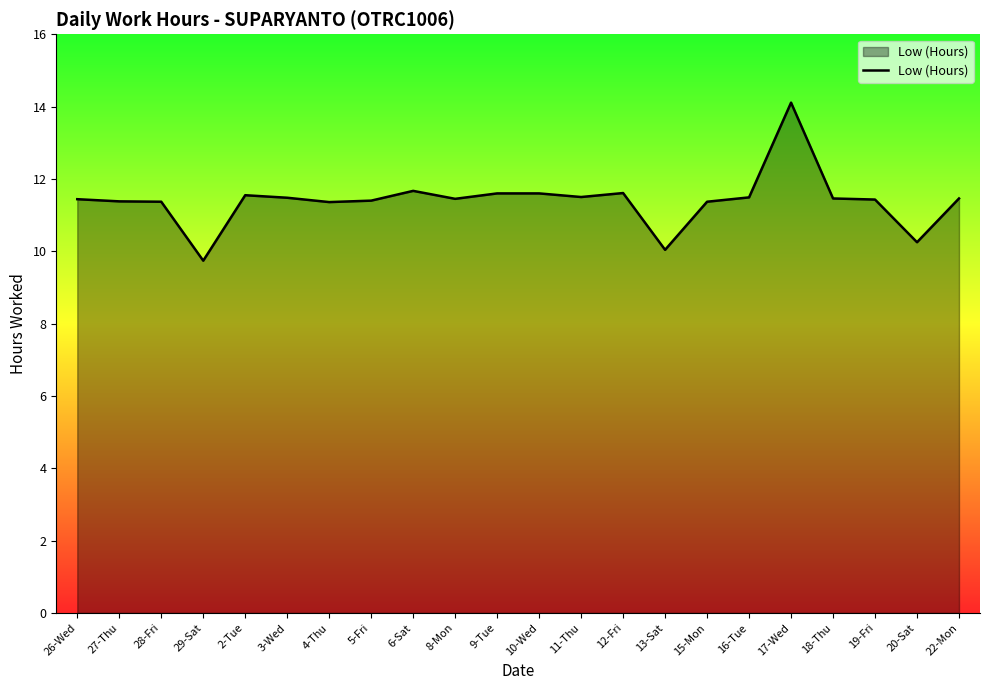

The chart shows a value of 7.6 at 4-Thu. True or false?

False